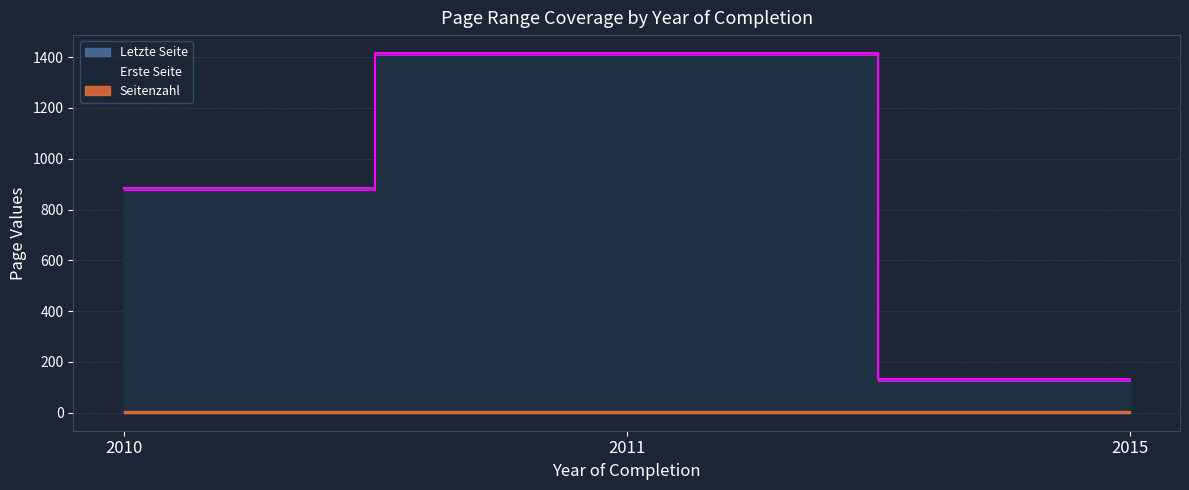

At how many categories does at least one series exceed 545?

2